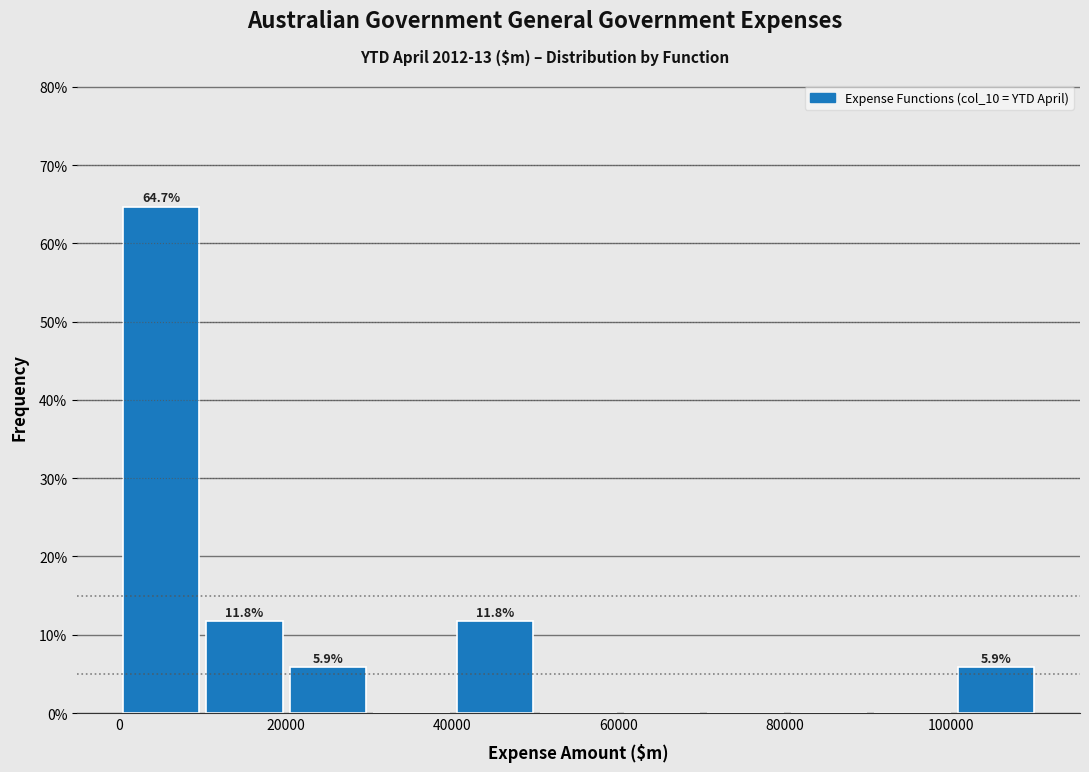

Over which range of the x-axis is the bar tallest?

0 to 10000